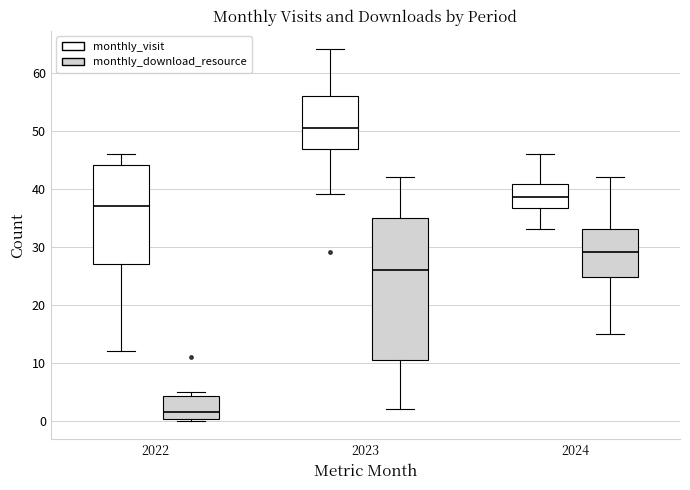

Which box is the tallest, from its lower edge to its upper edge?

2023 (monthly_download_resource)